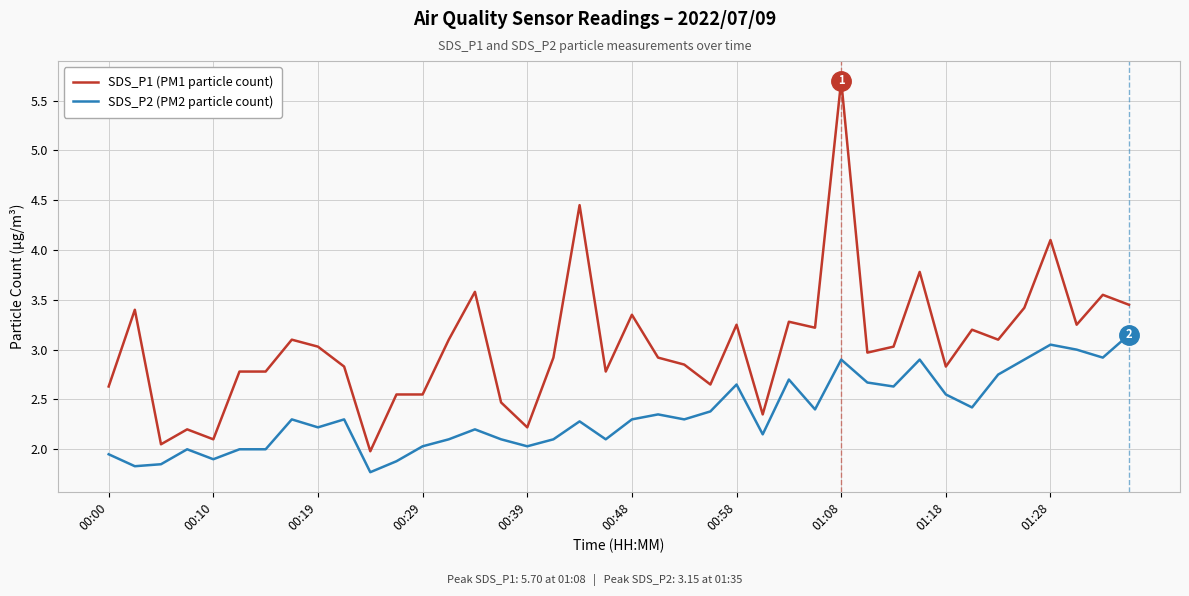

What are all the series names shown in the legend?

SDS_P1 (PM1 particle count), SDS_P2 (PM2 particle count)